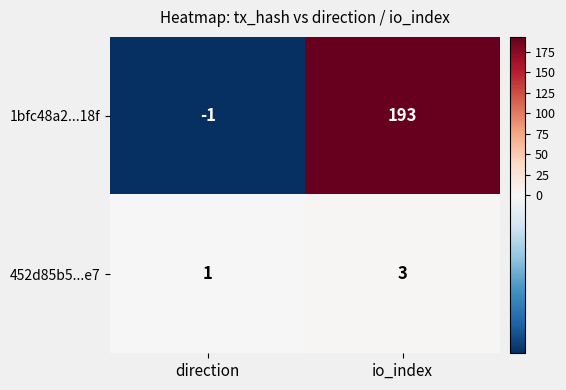

What is the sum of all 1bfc48a2...18f values?

192